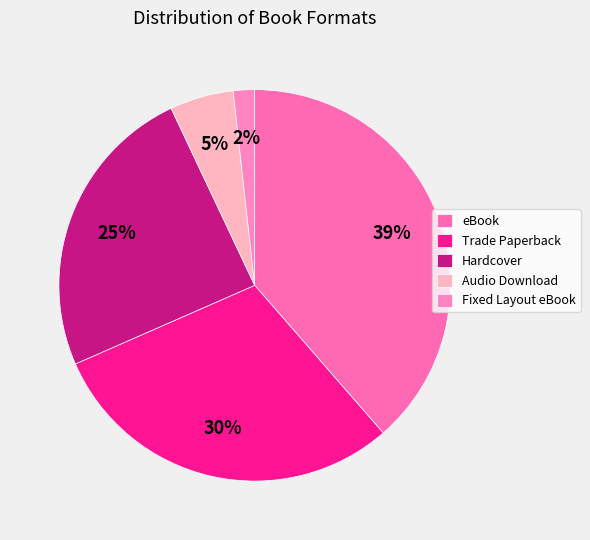

To the nearest percent, what is the difference between the Fixed Layout eBook and Hardcover slice percentages?

23%